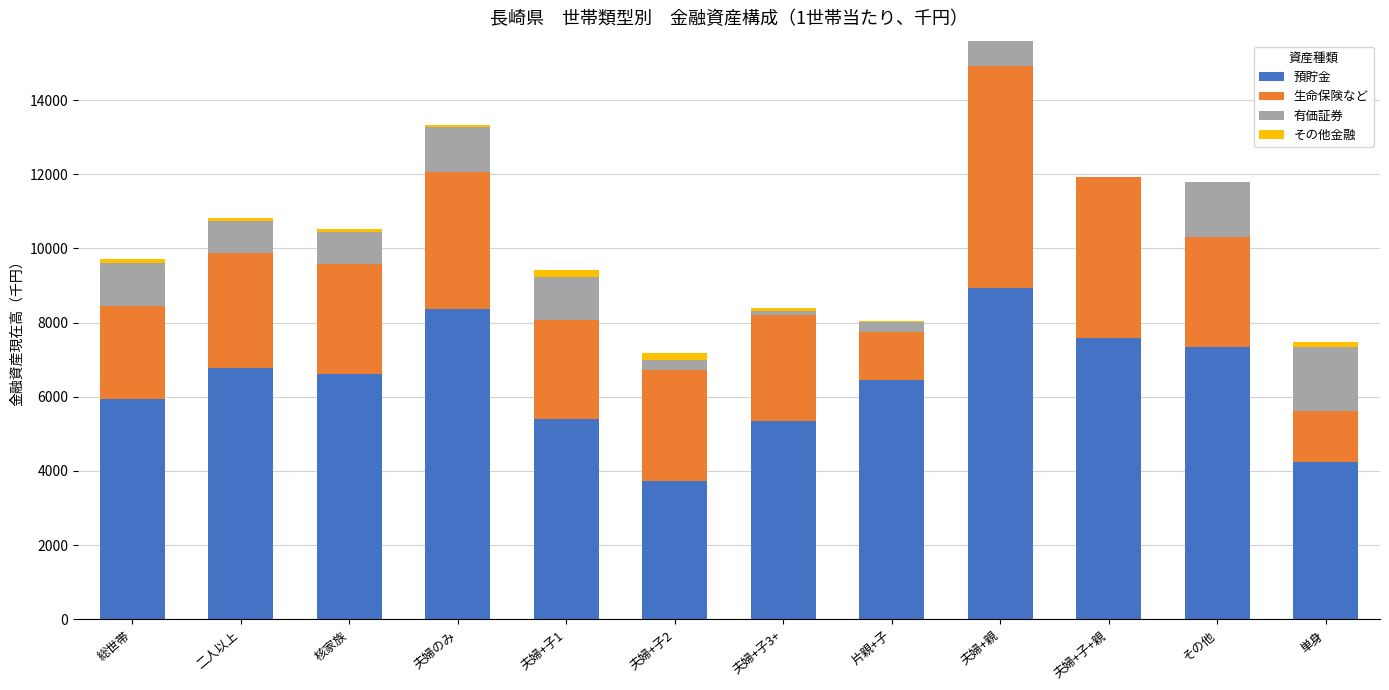

At which category is the sum across all series the highest?

夫婦+親